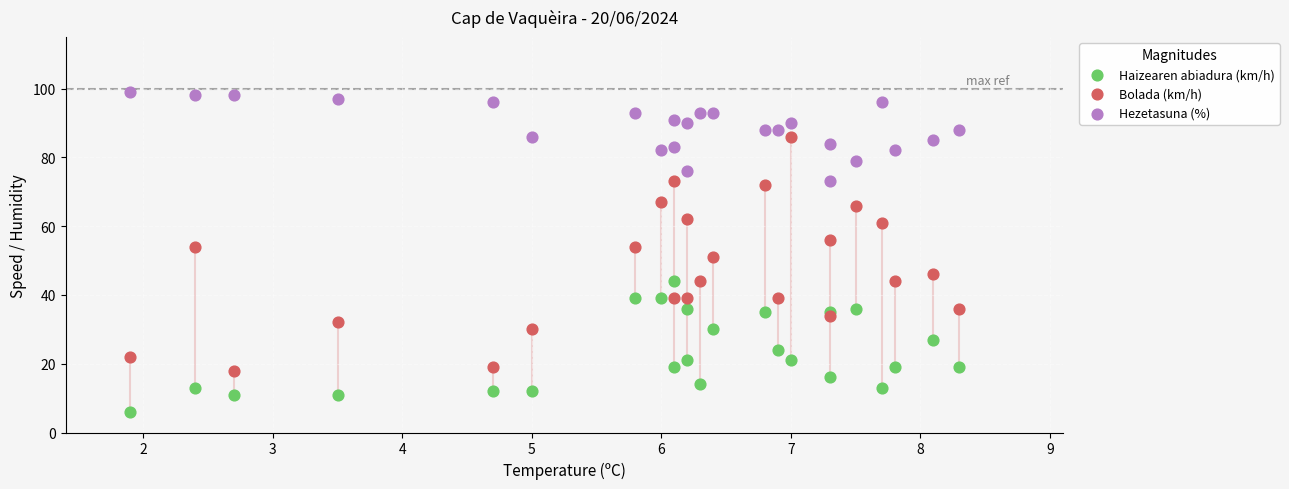

Which series has the largest Y range (max minus min)?

Bolada (km/h)